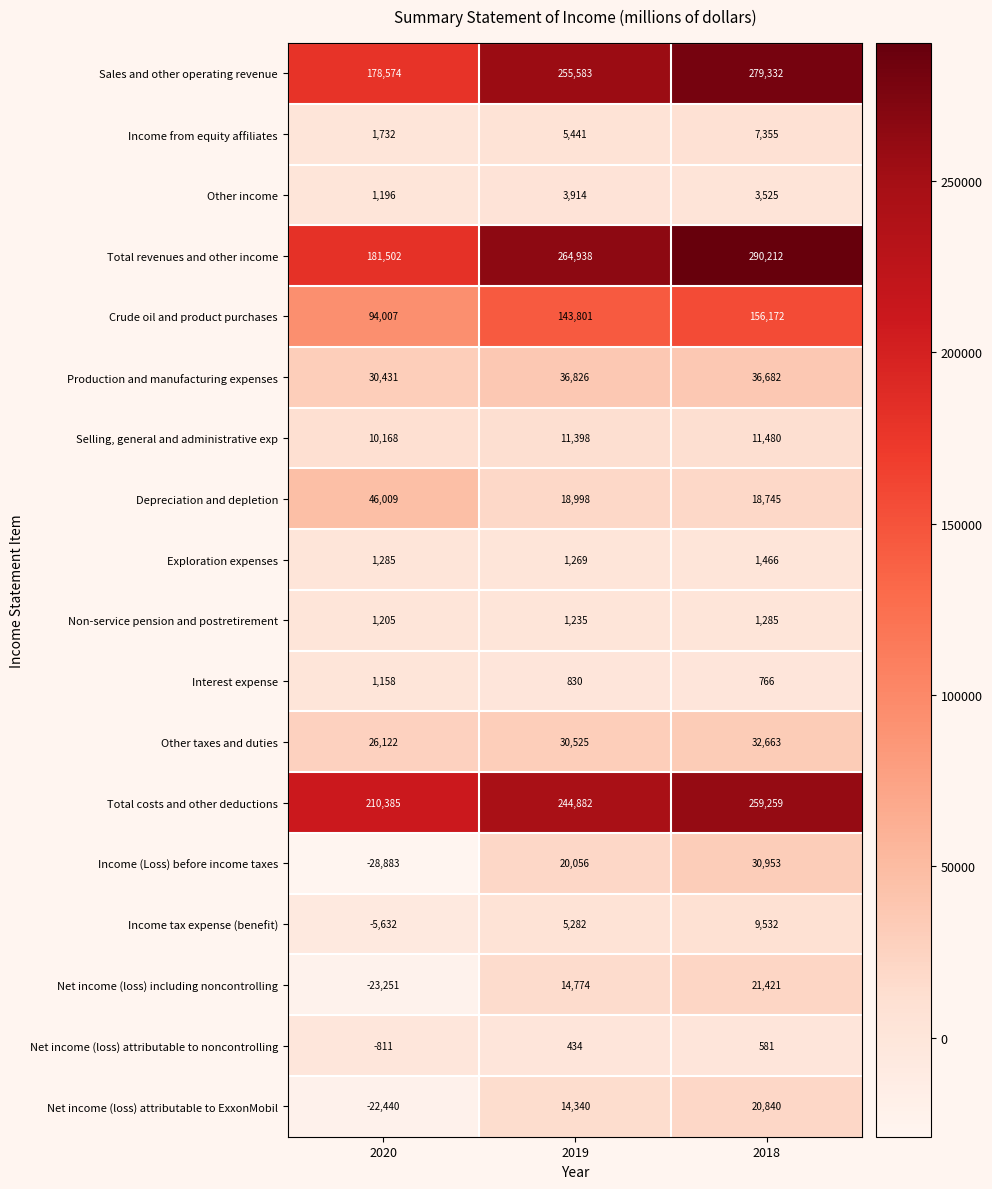

What is the sum of the Selling, general and administrative exp values at 2018 and 2020?

21648